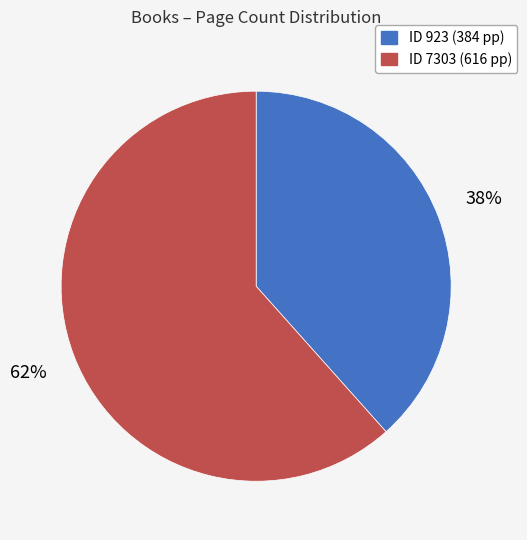

To the nearest percent, what is the average slice percentage?

50%